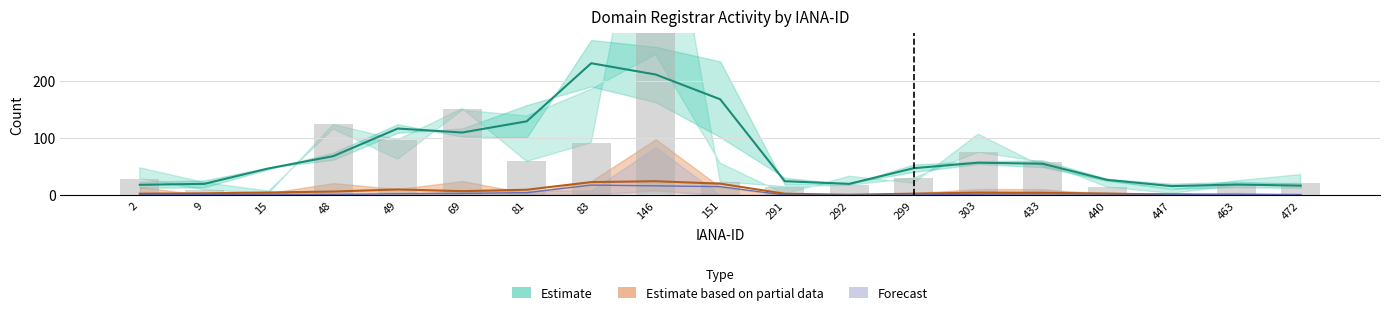

What is the total value across all series at 447?

13